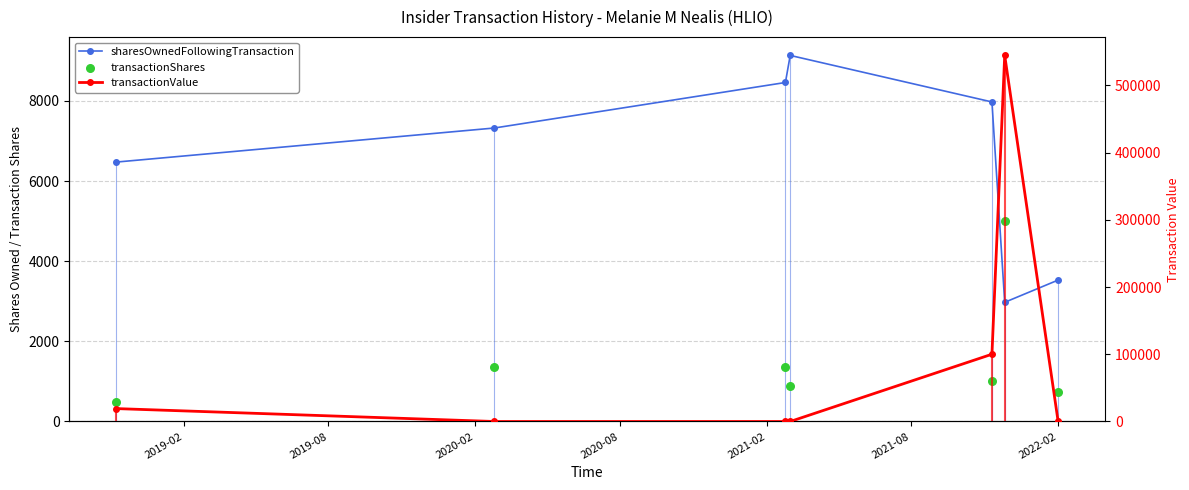

At how many categories does at least one series exceed 53580?

2